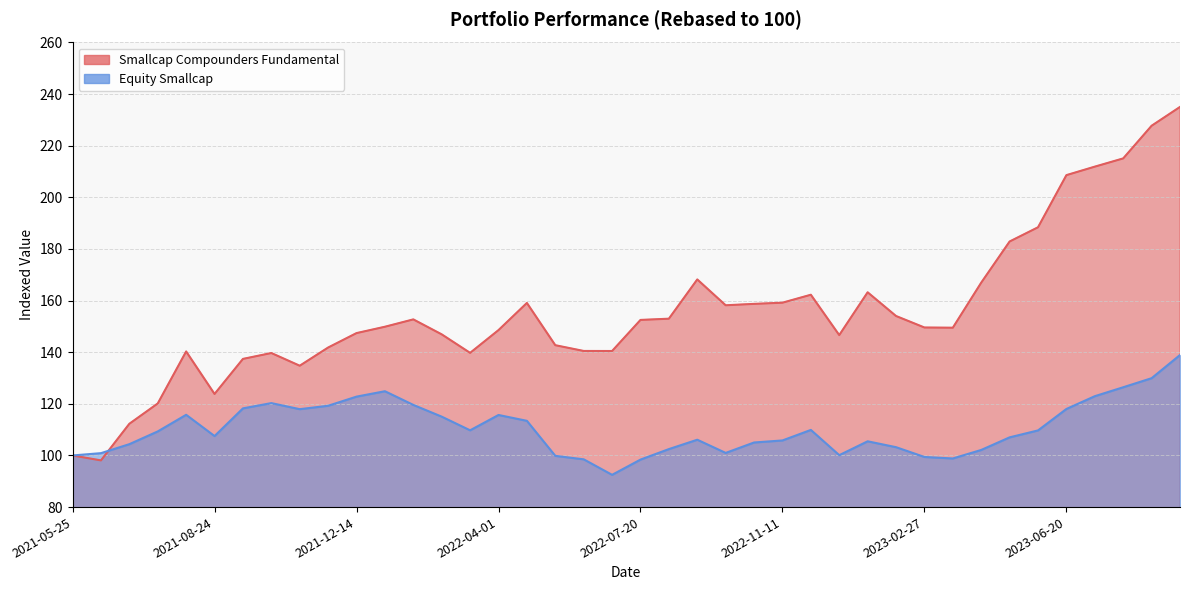

What is the label of the 38th point from the right?

2021-06-18